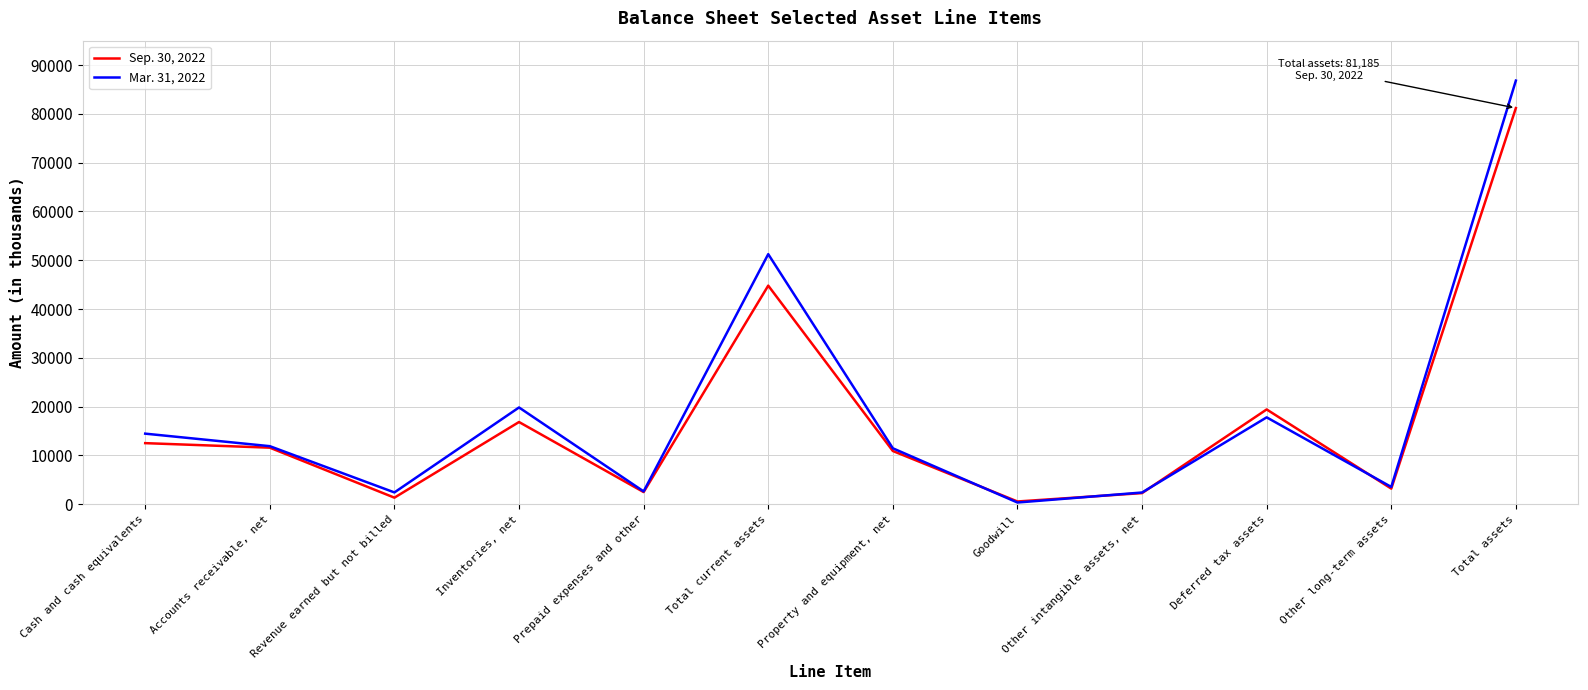

Is it true that Sep. 30, 2022 equals 16750 at Cash and cash equivalents?

False